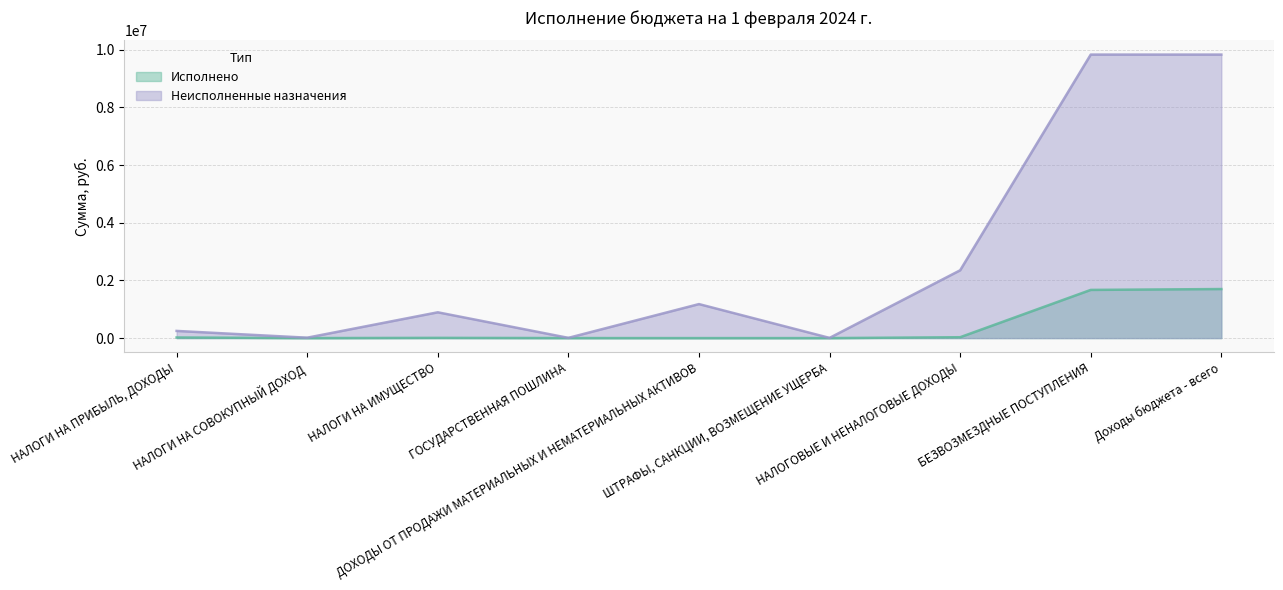

At which label does Исполнено reach its minimum?

НАЛОГИ НА СОВОКУПНЫЙ ДОХОД